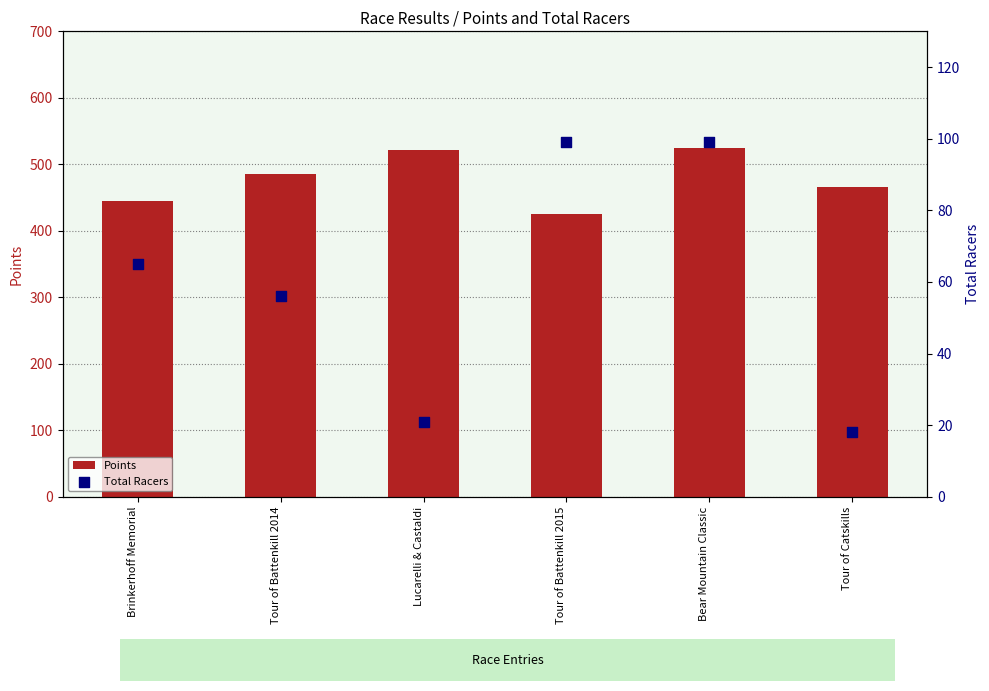

At which category is the sum across all series the highest?

Bear Mountain Classic